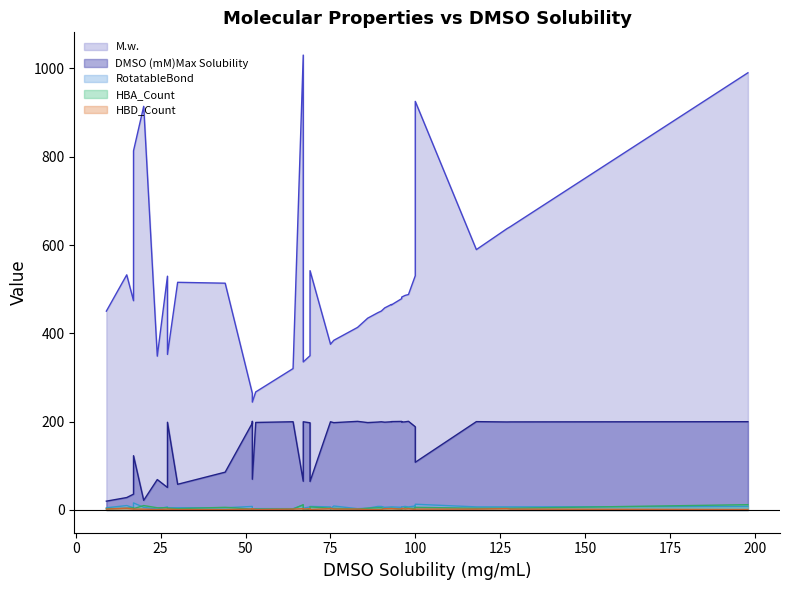

How many intersections are there between RotatableBond and HBA_Count?

10